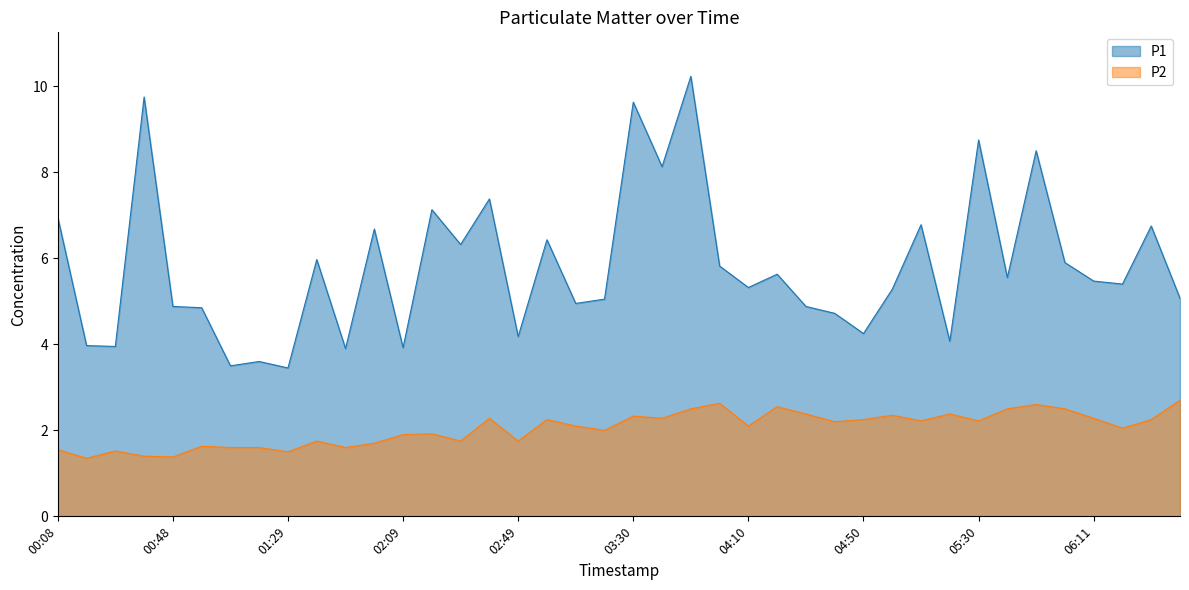

Does the chart display data point markers on the line(s)?

No